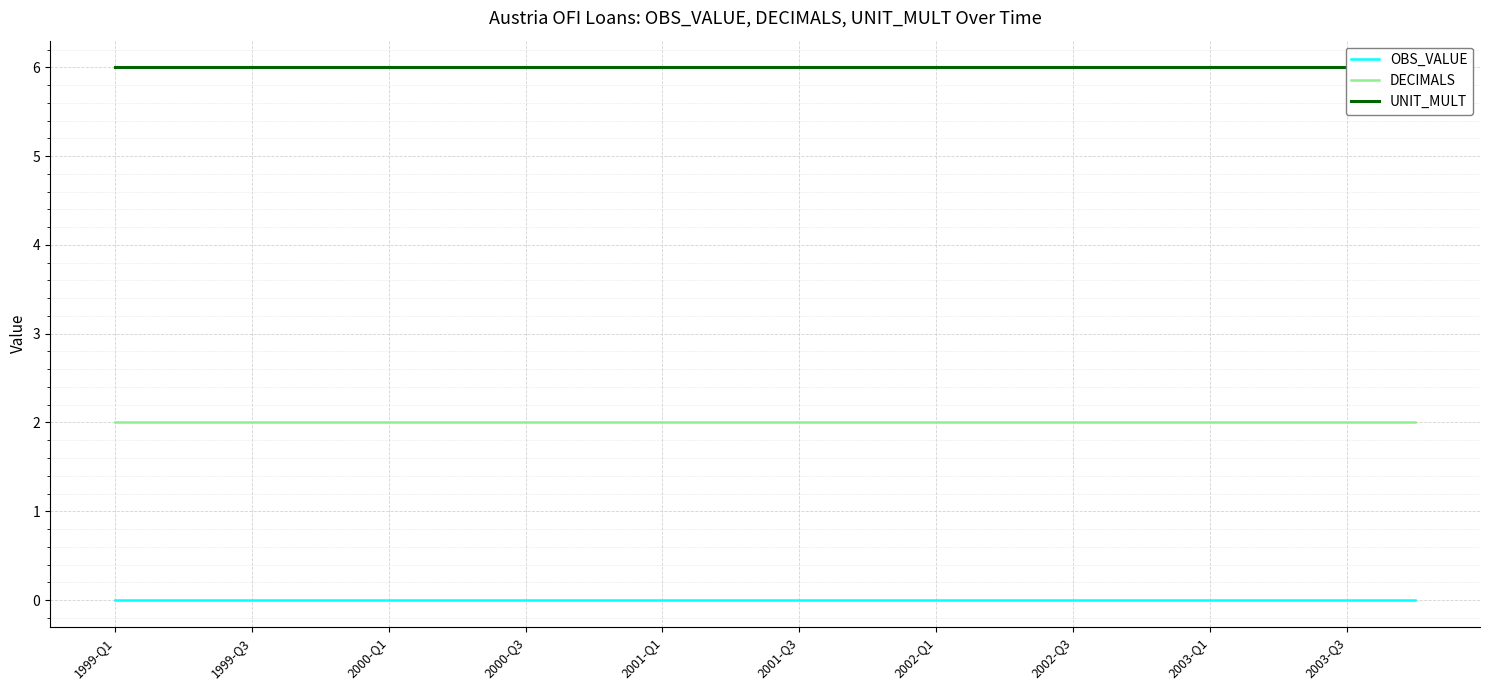

Which series has the largest total across all categories?

UNIT_MULT